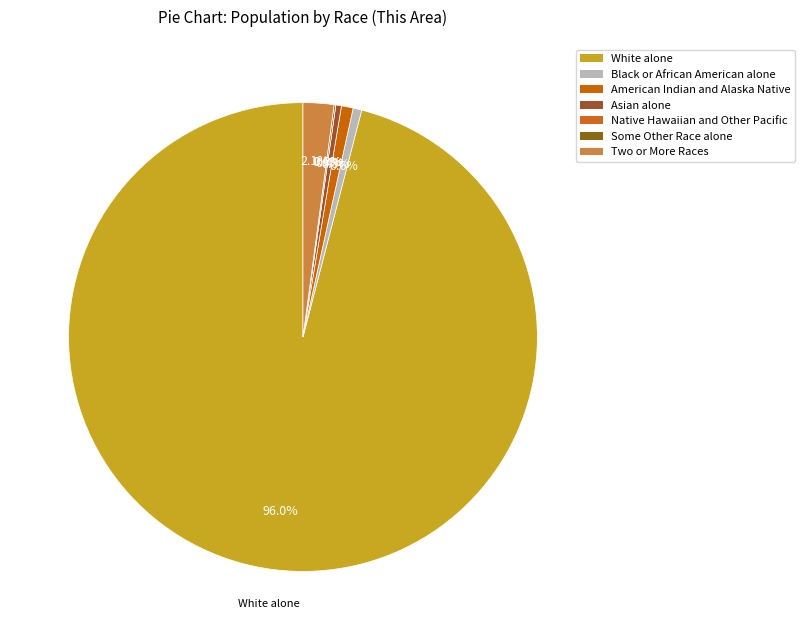

How many segments does this pie chart have?

7